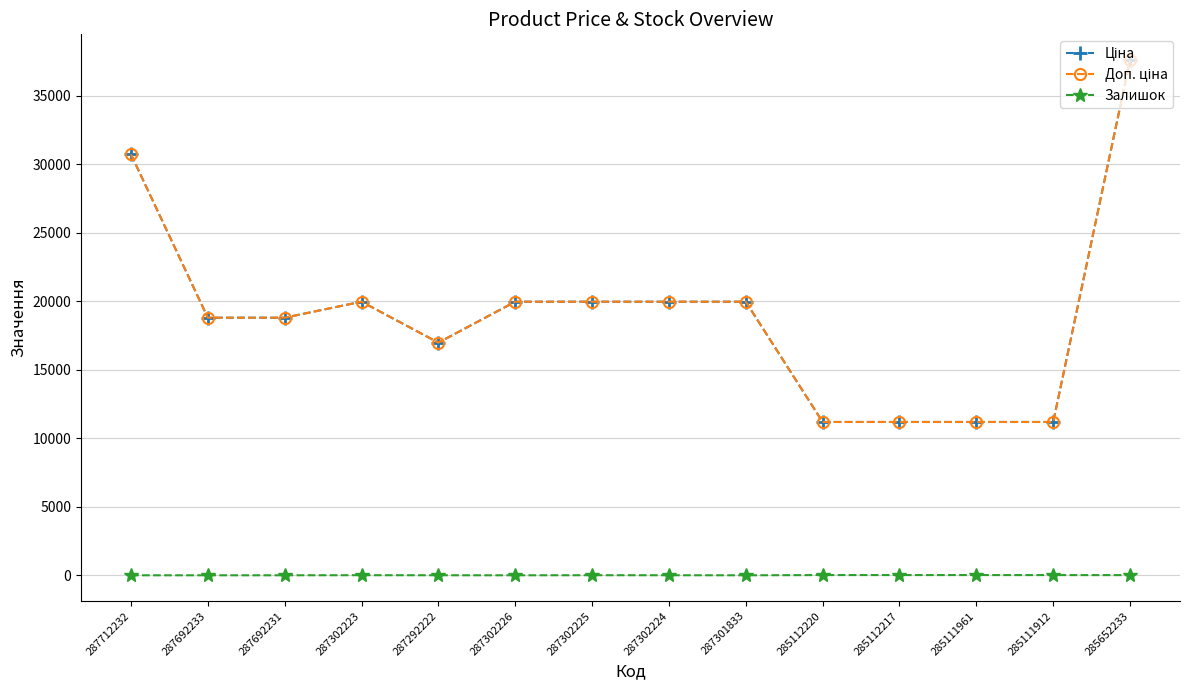

What are all the series names shown in the legend?

Ціна, Доп. ціна, Залишок